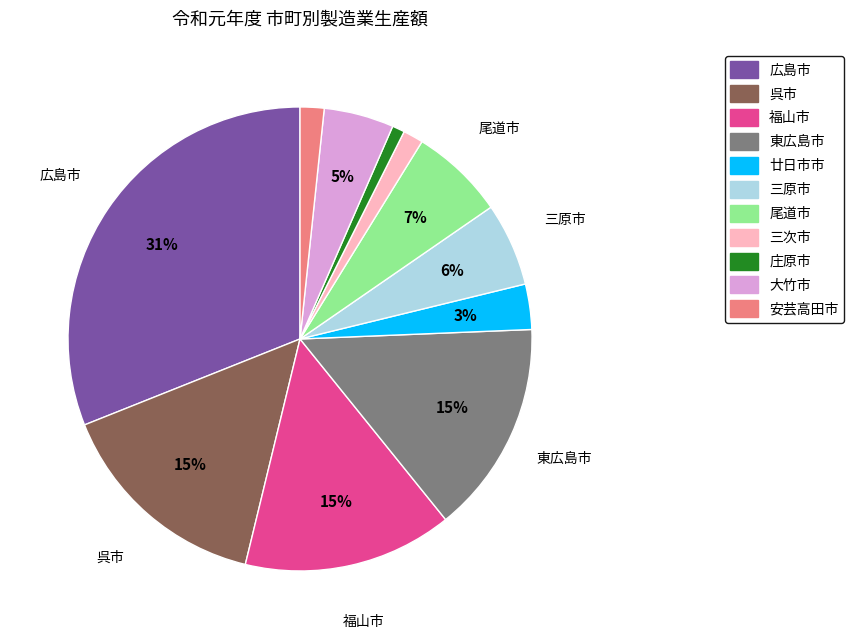

Which has a higher value, 庄原市 or 安芸高田市?

安芸高田市